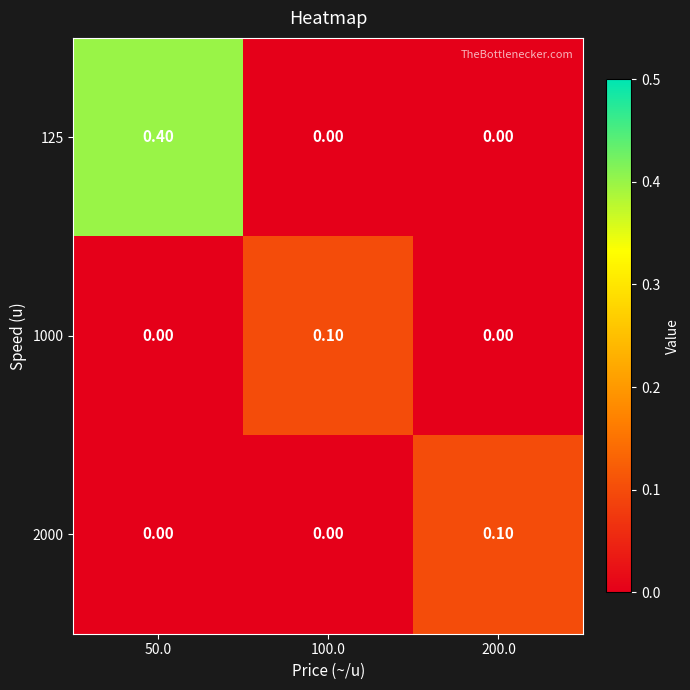

Which series has the widest spread of values?

125